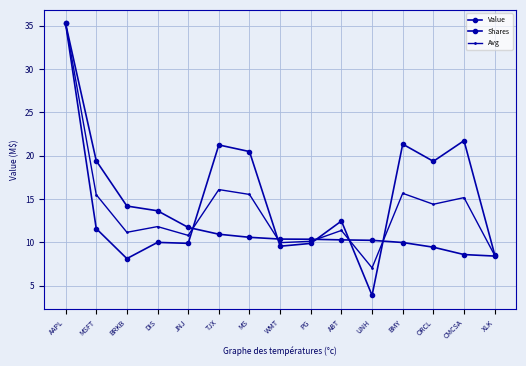

In Shares, how many points are lower than both neighbors (excluding endpoints)?

5